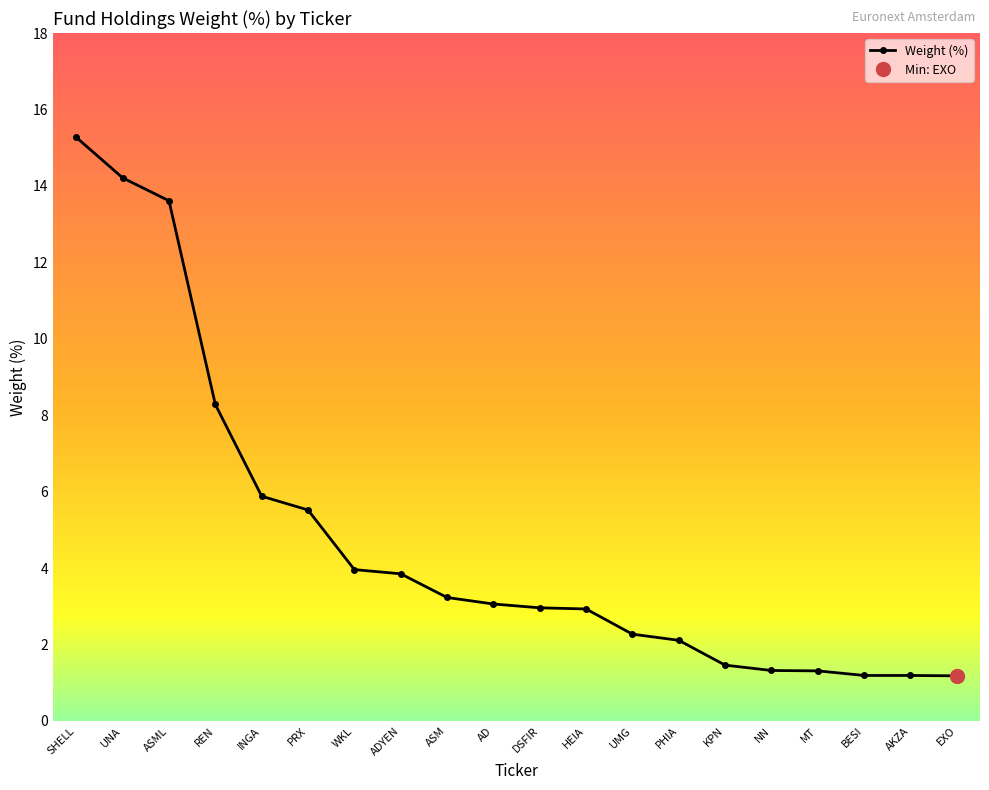

What is the difference between the second highest and minimum values?

13.0